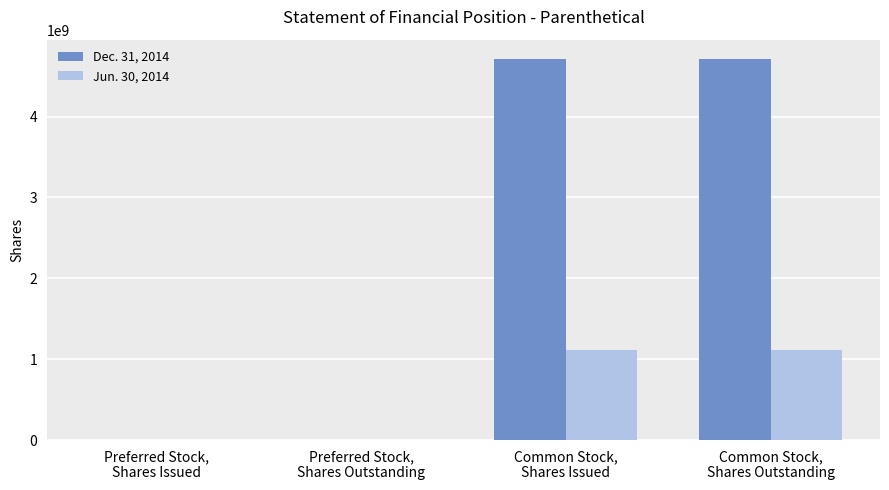

Which series has the largest total across all categories?

Dec. 31, 2014